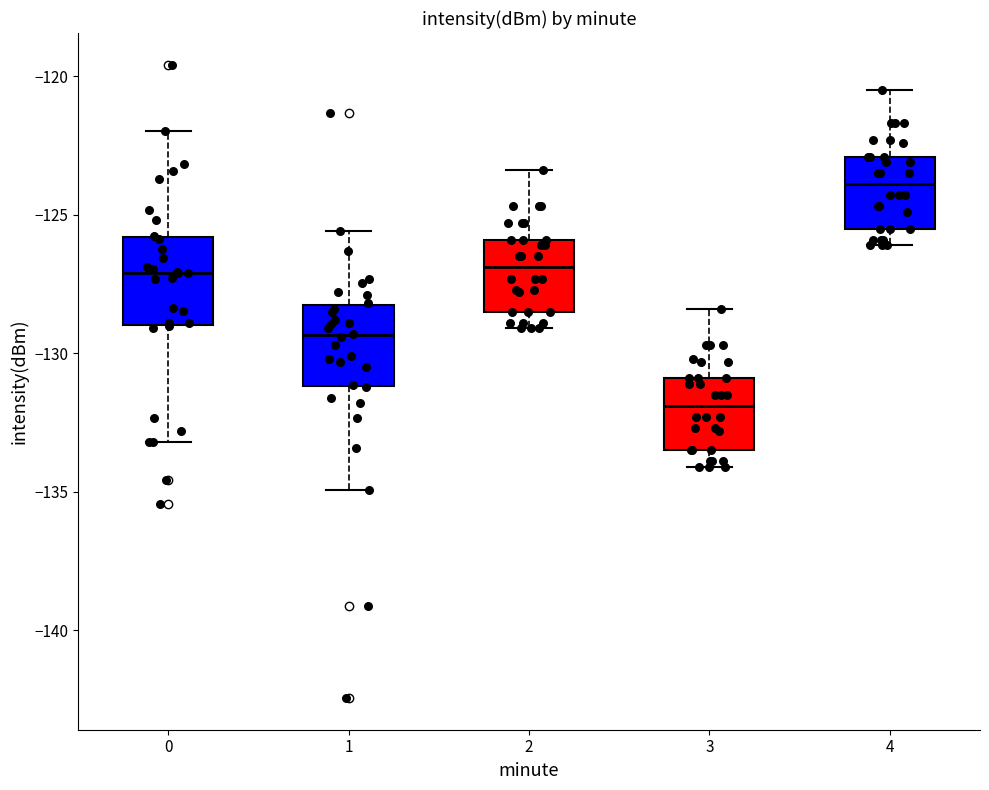

Reading left to right, transcribe this box plot: for each box, give where its median line is, the range the box spans, and where its two whiskers end, as read against the y-axis. The values are not printed on the chart, so give them approximately, as read against the axis.

0: median -127.0, box -129.0 to -126.0, whiskers -133.0 to -122.0
1: median -129.5, box -131.0 to -128.0, whiskers -135.0 to -125.5
2: median -127.0, box -128.5 to -126.0, whiskers -129.0 to -123.5
3: median -132.0, box -133.5 to -131.0, whiskers -134.0 to -128.5
4: median -124.0, box -125.5 to -123.0, whiskers -126.0 to -120.5